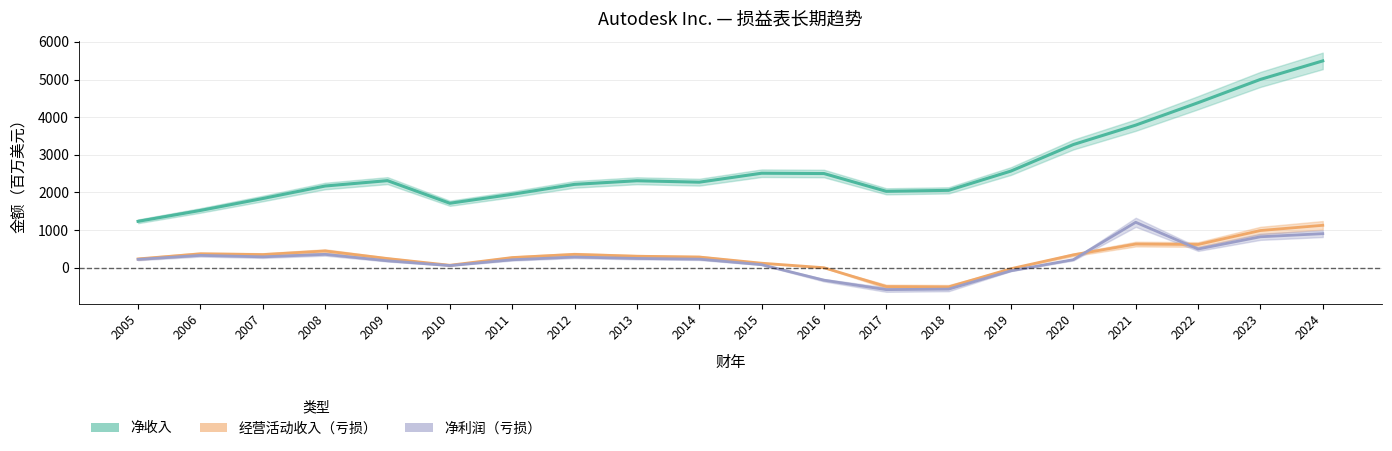

How many lines are shown in the chart?

3